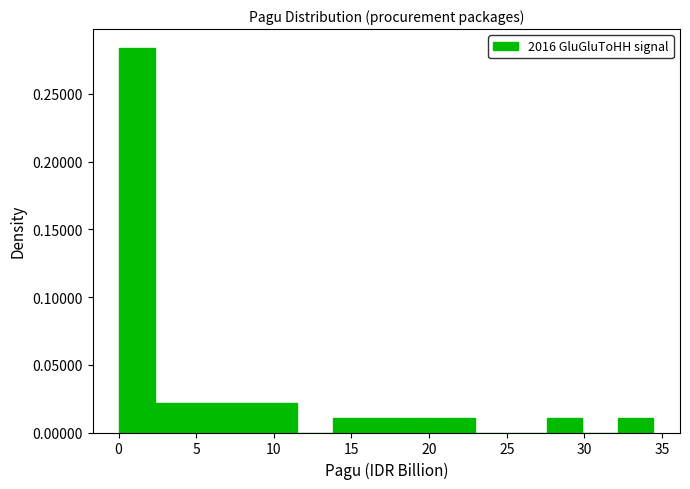

Which range on the x-axis has the tallest bar?

0.0 to 2.5